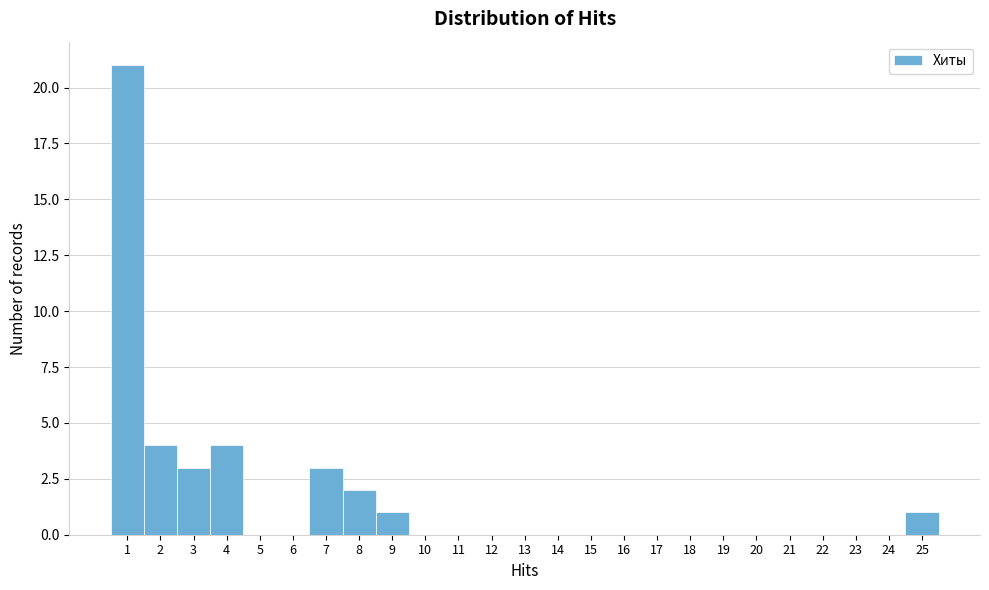

Reading left to right, transcribe this chart: for each bar, give the range it covers on the x-axis and its height. The values are not printed on the chart, so give them approximately, as read against the axis.

0.5 to 1.5: 21
1.5 to 2.5: 4
2.5 to 3.5: 3
3.5 to 4.5: 4
4.5 to 5.5: 0
5.5 to 6.5: 0
6.5 to 7.5: 3
7.5 to 8.5: 2
8.5 to 9.5: 1
9.5 to 10.5: 0
10.5 to 11.5: 0
11.5 to 12.5: 0
12.5 to 13.5: 0
13.5 to 14.5: 0
14.5 to 15.5: 0
15.5 to 16.5: 0
16.5 to 17.5: 0
17.5 to 18.5: 0
18.5 to 19.5: 0
19.5 to 20.5: 0
20.5 to 21.5: 0
21.5 to 22.5: 0
22.5 to 23.5: 0
23.5 to 24.5: 0
24.5 to 25.5: 1